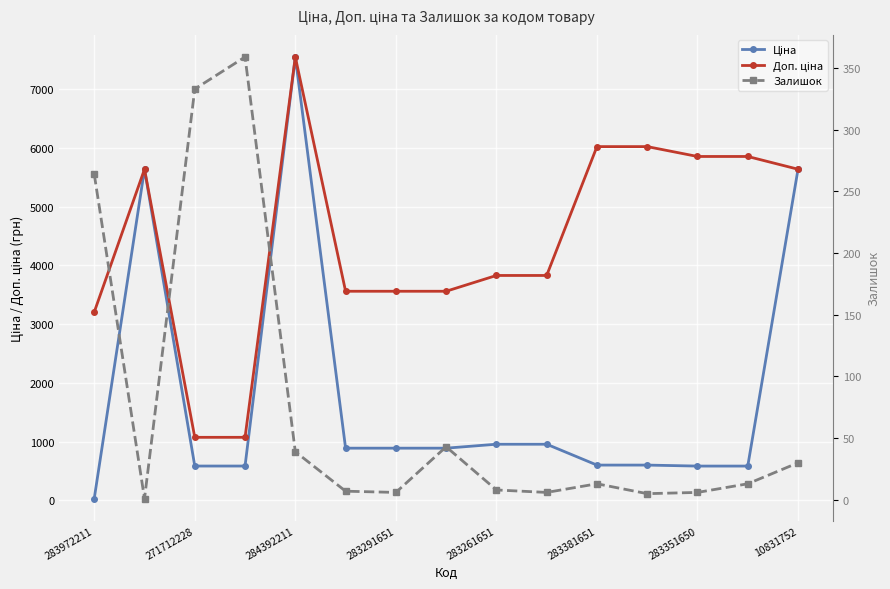

What is the greatest value displayed?

7545.9